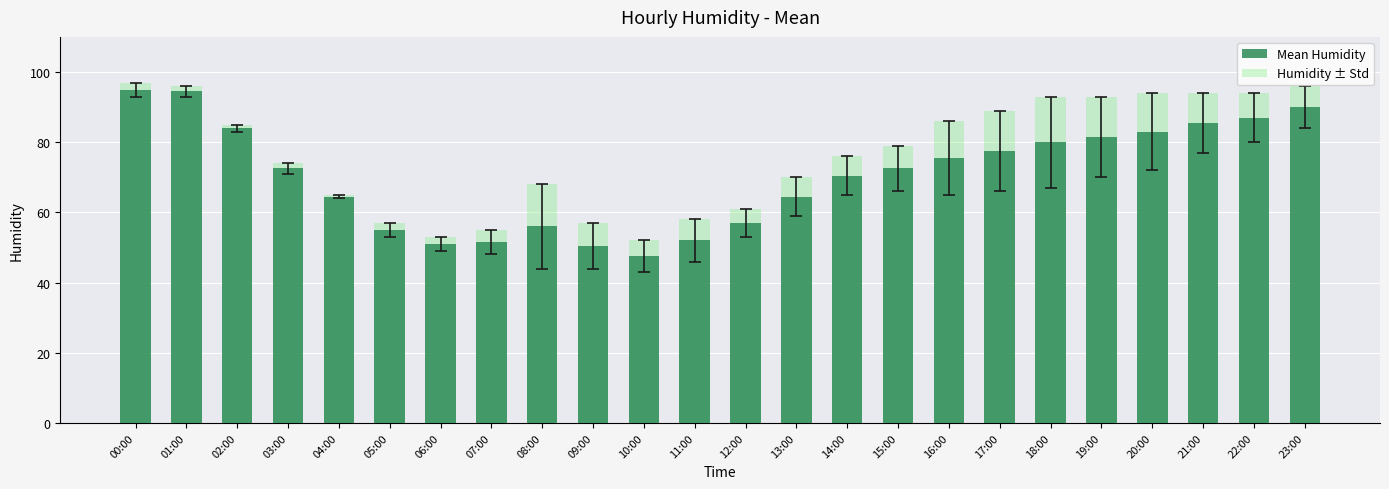

What is the approximate value of Mean Humidity at 00:00?

95.0